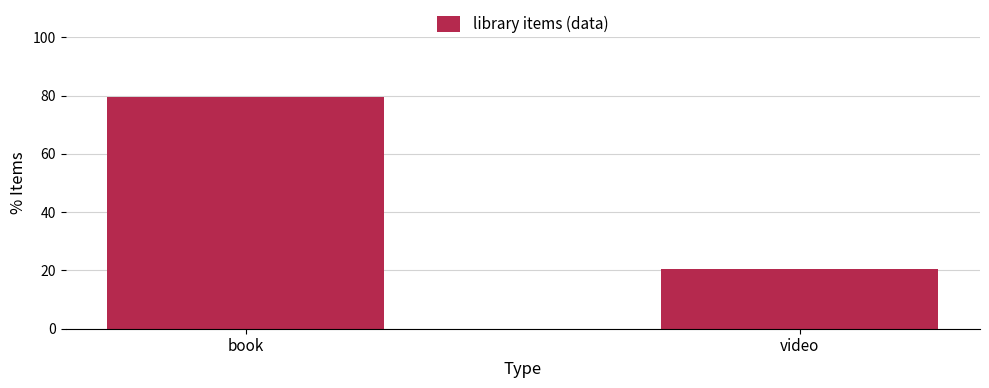

What is the maximum value shown in the chart?

79.6